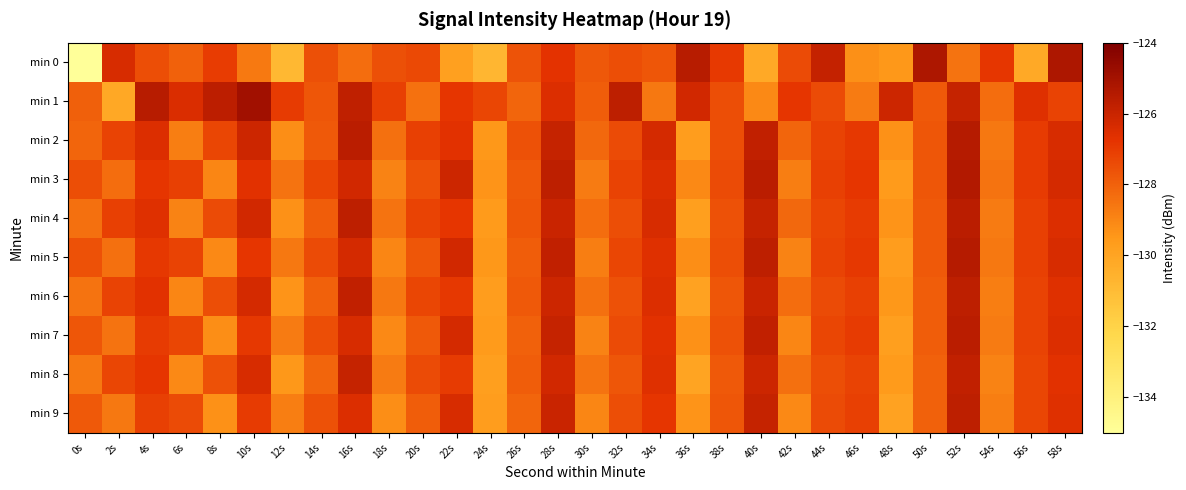

What is the spread (max minus min) of values at 10s?

3.7